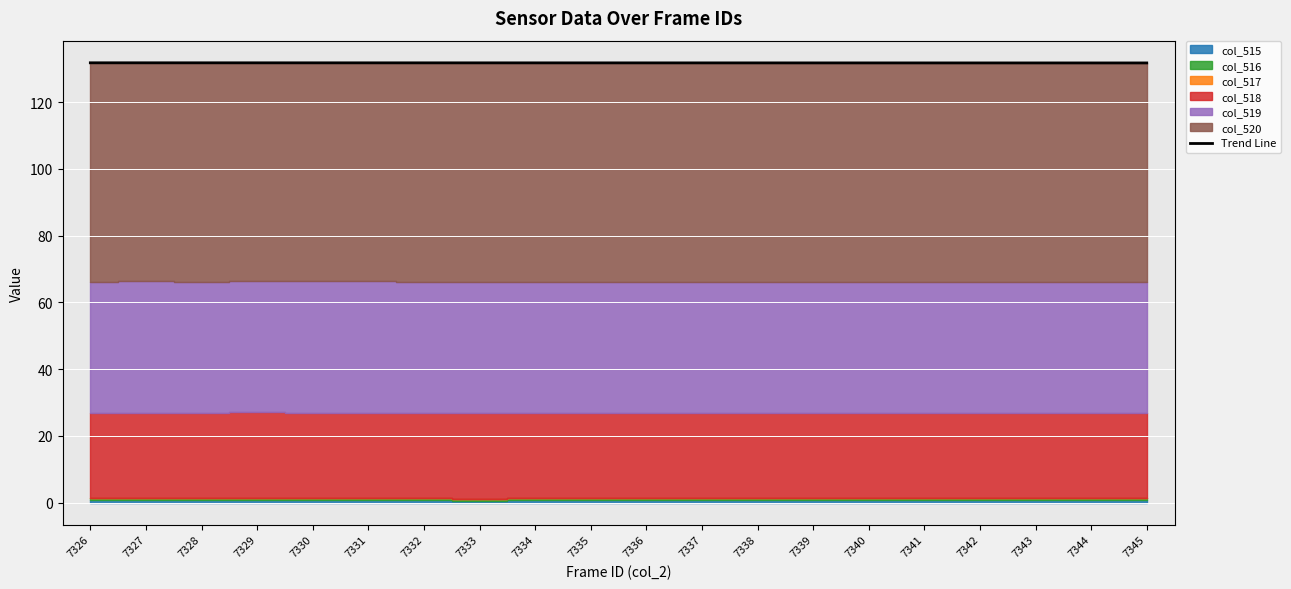

List the labels in order of value, largest first.

7326, 7327, 7328, 7329, 7330, 7331, 7332, 7333, 7334, 7335, 7336, 7337, 7338, 7339, 7340, 7341, 7342, 7343, 7344, 7345